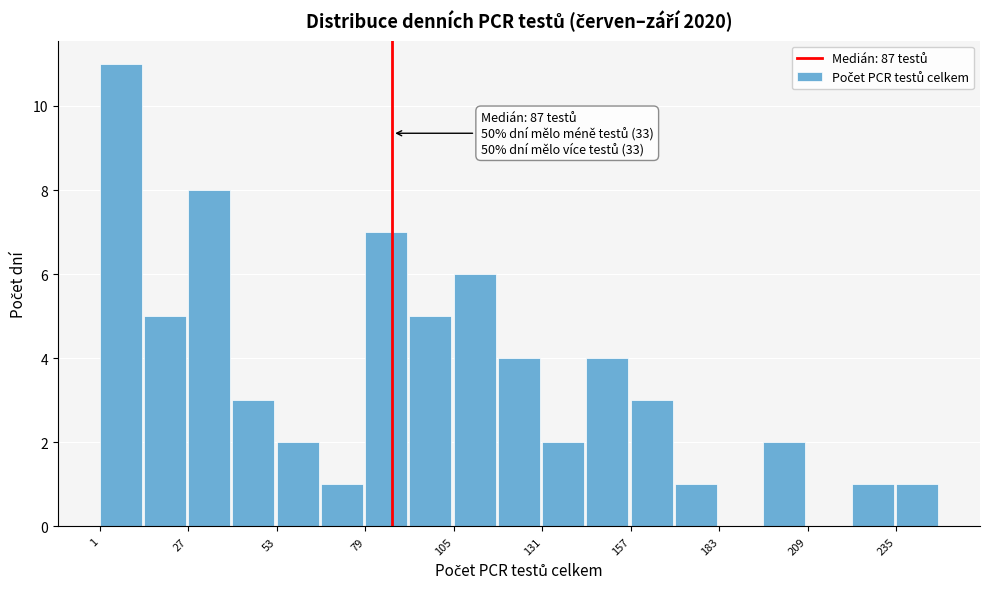

Around what value on the x-axis is the tallest bar? Give the approximate position of its centre, as read against the axis.

5